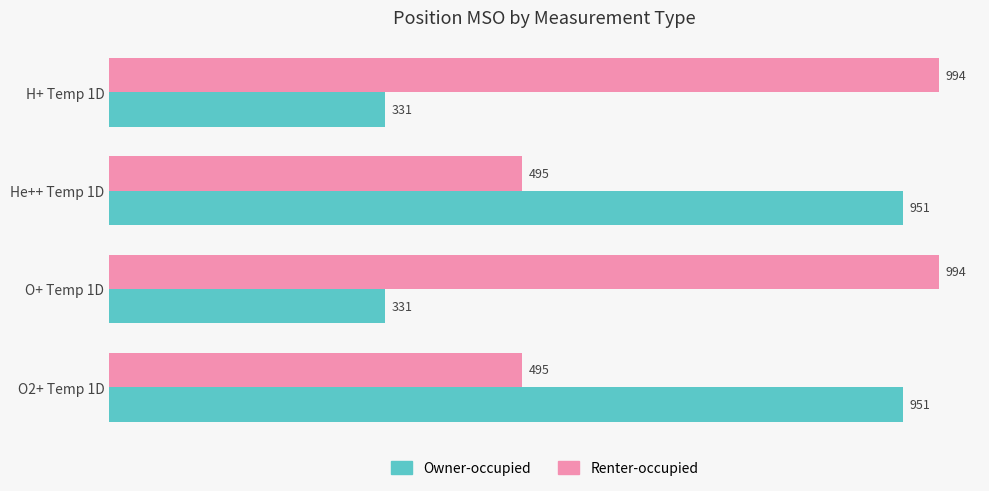

True or false: Owner-occupied has a value of 951.4 at He++ Temp 1D.

True